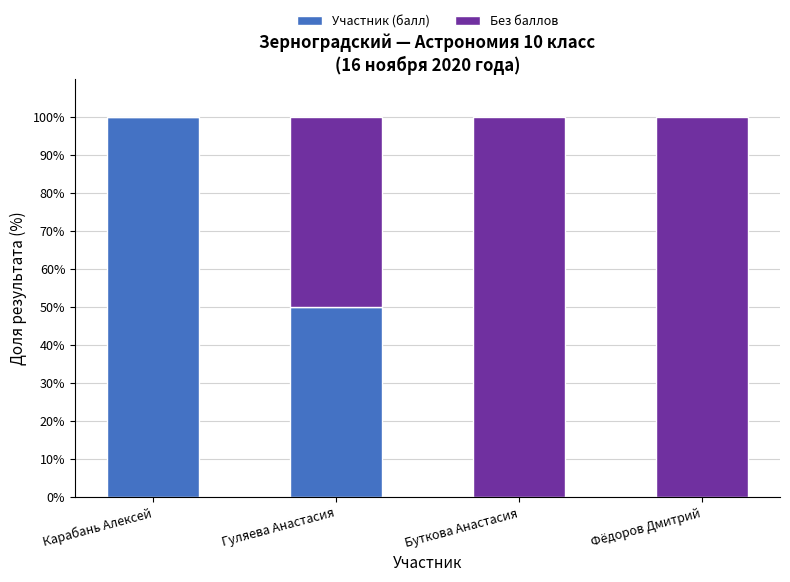

The Участник (балл) series shows -63 at Фёдоров Дмитрий. True or false?

False